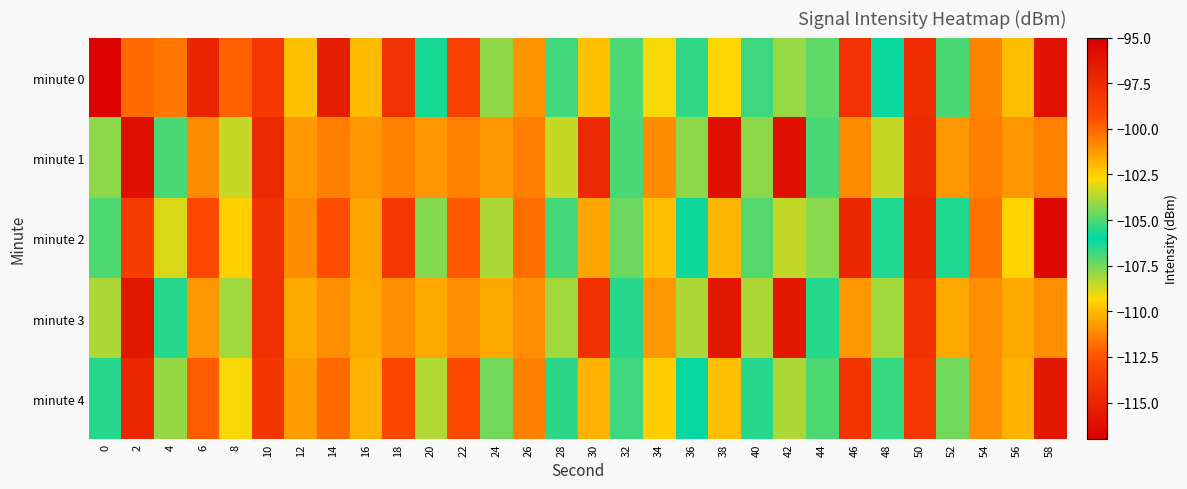

At 52, list the series in order from largest to smallest.

minute 1, minute 3, minute 2, minute 0, minute 4